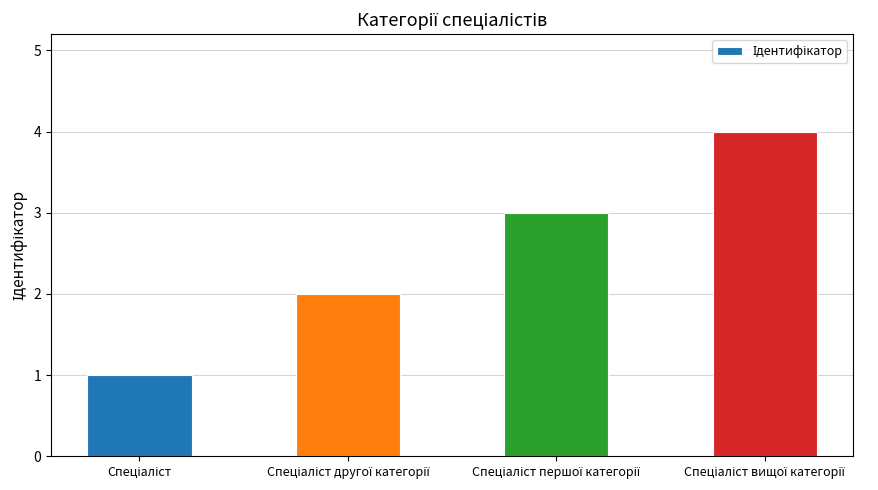

What is the maximum value shown in the chart?

4